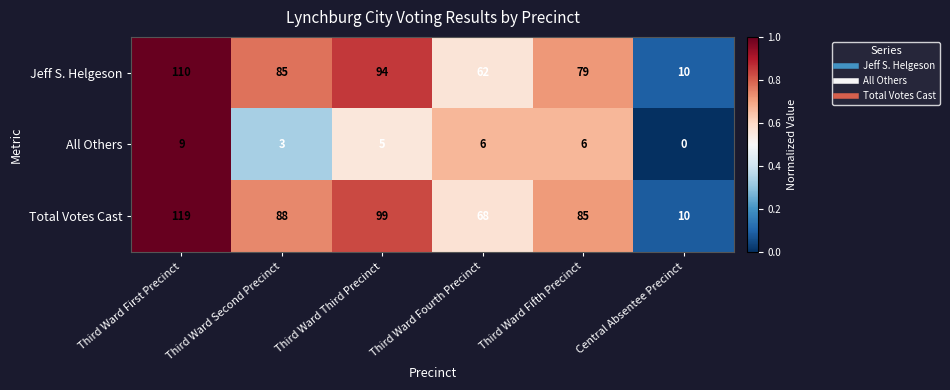

The Total Votes Cast series shows 119 at Third Ward First Precinct. True or false?

True